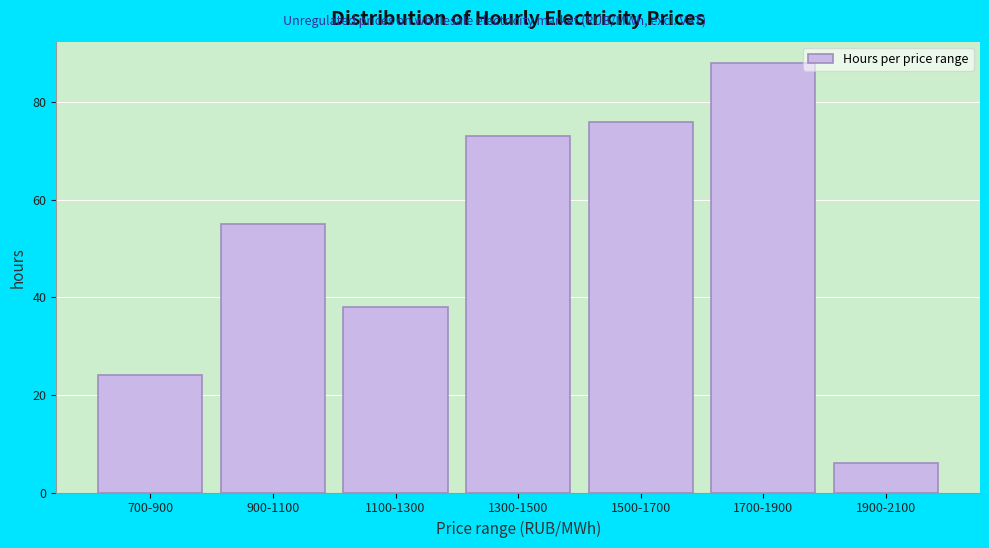

Reading left to right, list all the values displayed in this chart.

24	55	38	73	76	88	6